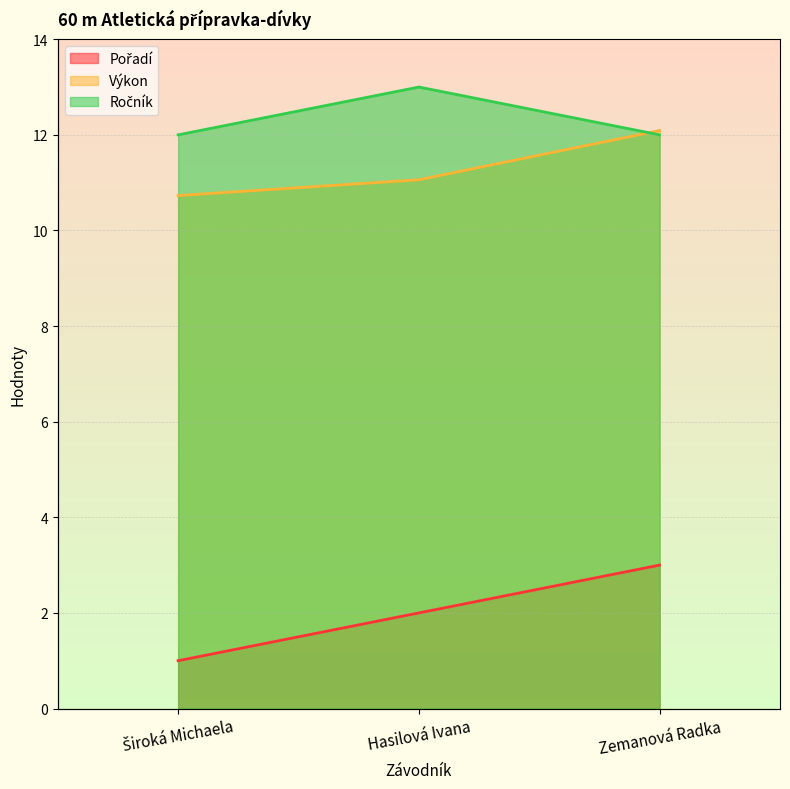

The value of Ročník at Hasilová Ivana is 21.4. True or false?

False